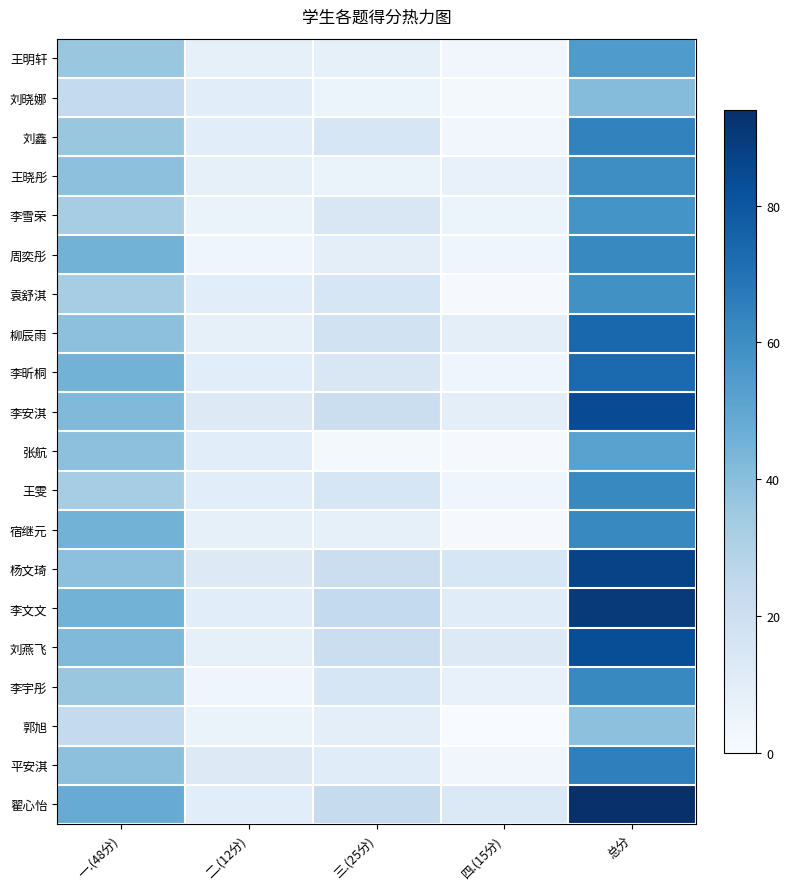

Which series has the largest total across all categories?

翟心怡